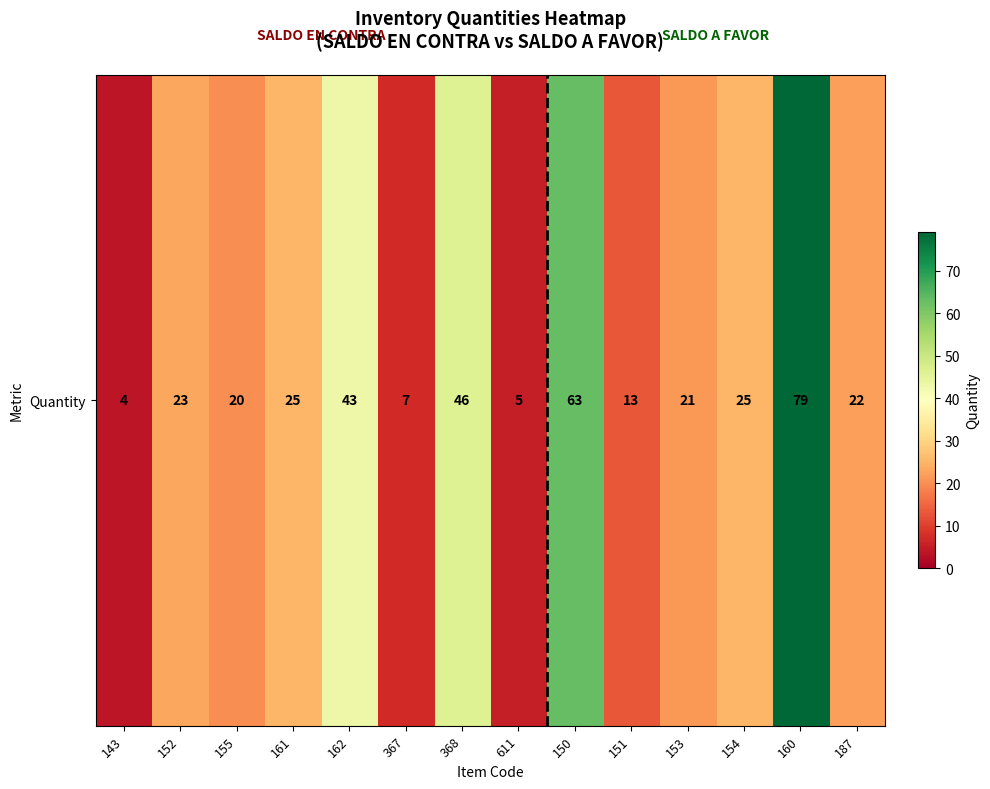

List the labels in order of value, largest first.

160, 150, 368, 162, 161, 154, 152, 187, 153, 155, 151, 367, 611, 143